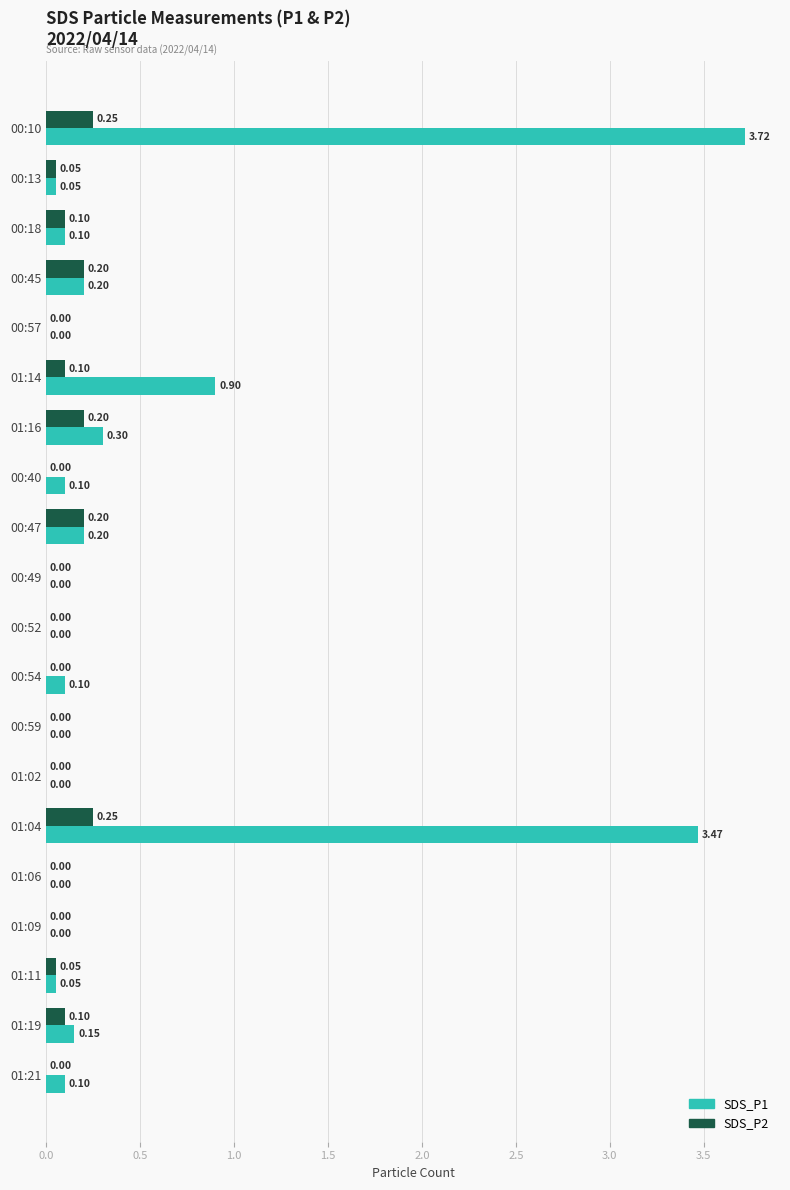

What is the sum of all SDS_P1 values?

9.4